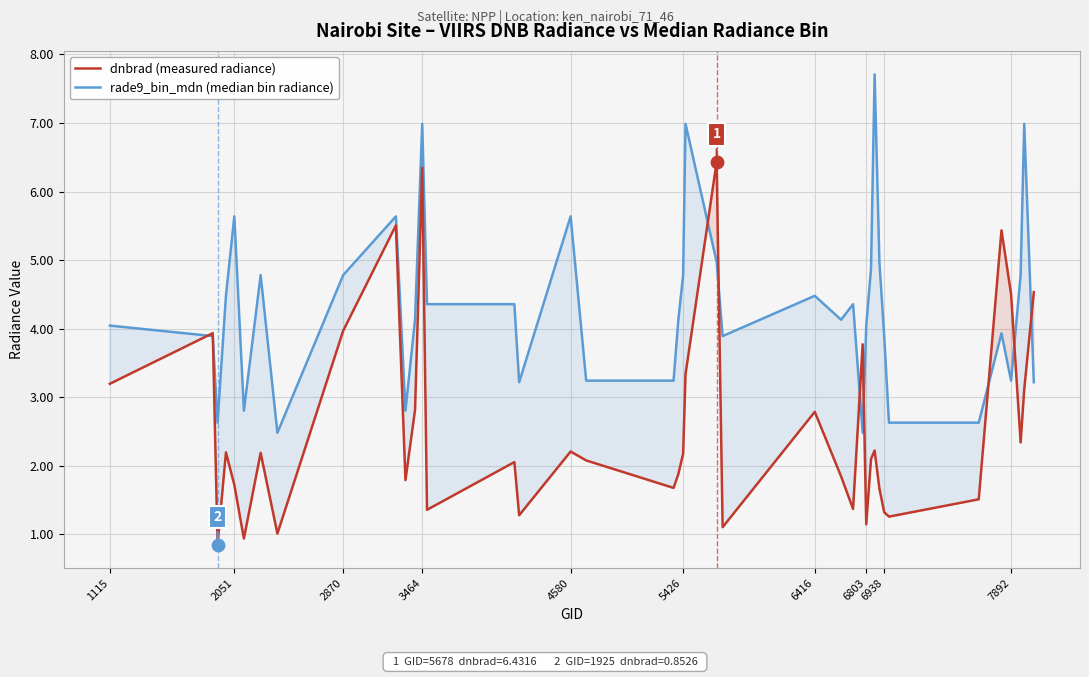

Which series has the largest total across all categories?

rade9_bin_mdn (median bin radiance)